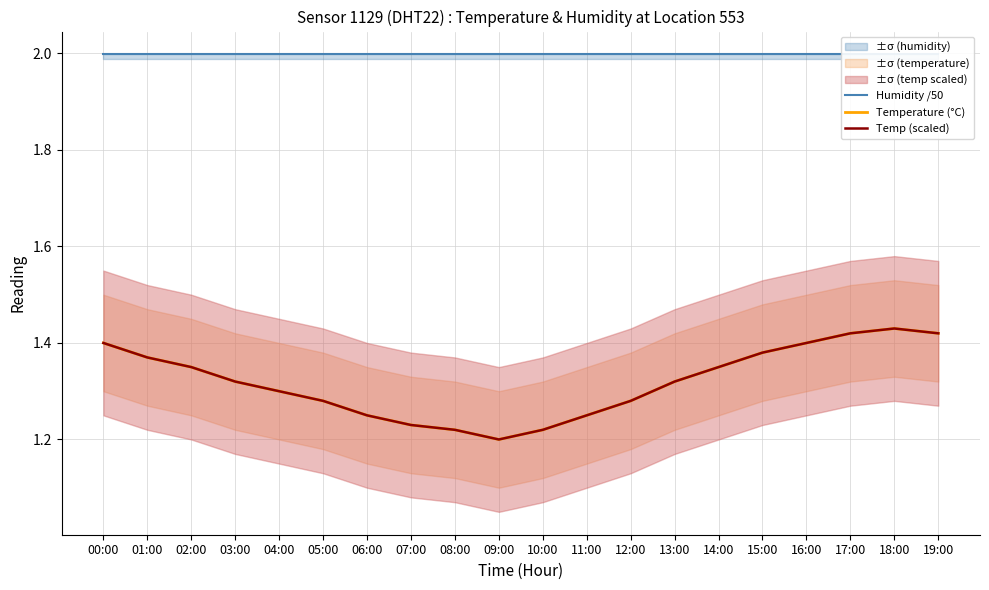

True or false: Humidity /50 has a value of 0.7 at 07:00.

False